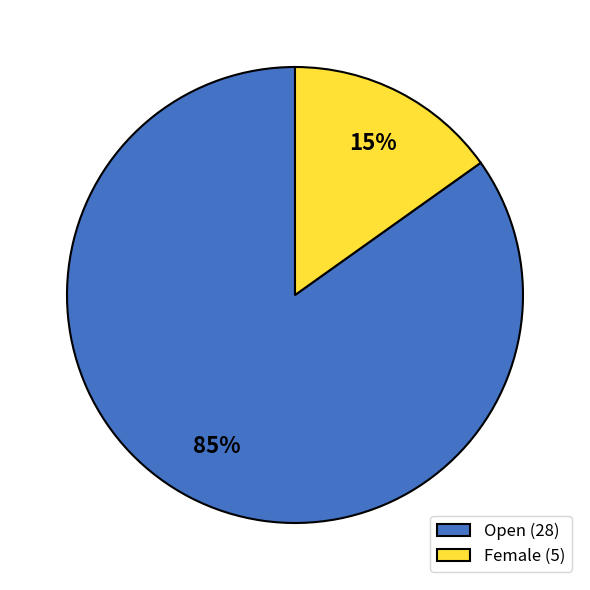

To the nearest percent, what is the difference between the Open and Female slice percentages?

70%